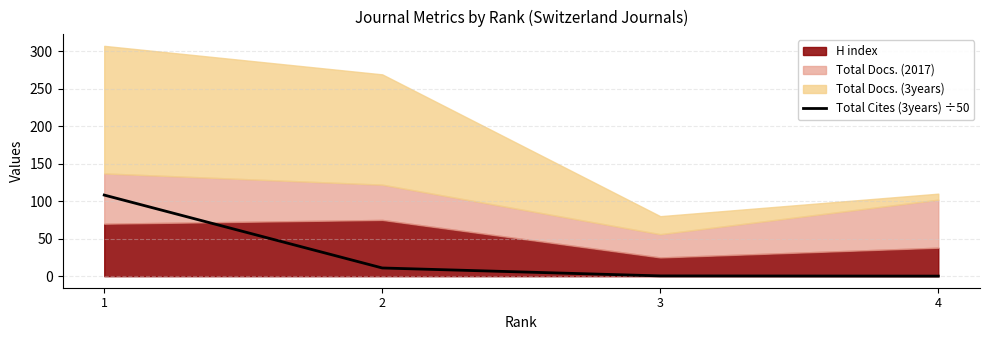

Approximately how many times larger is the value at 1 compared to 2?

9.9